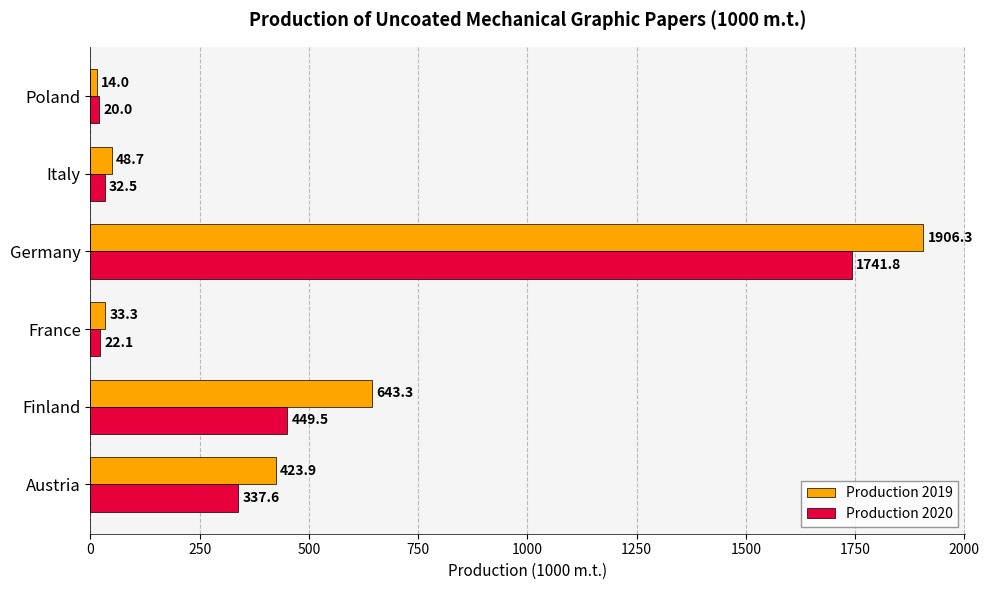

List the series in order of their peak value, lowest first.

Production 2020, Production 2019